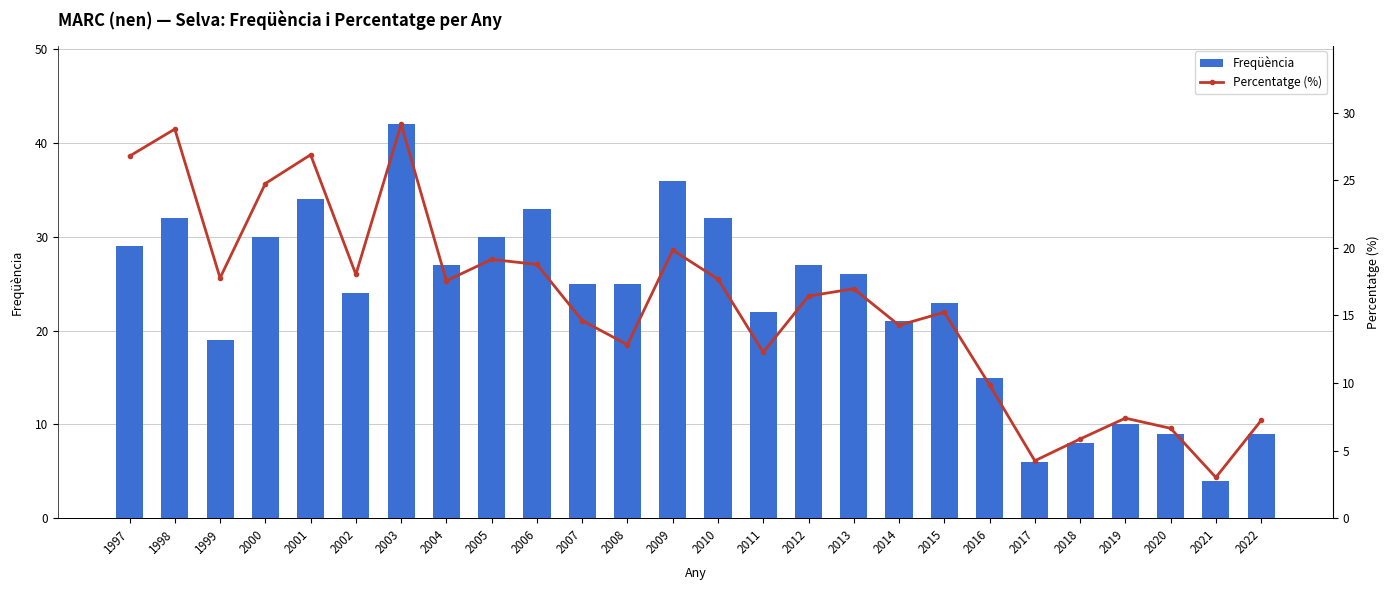

Is it true that Percentatge (%) equals 26.8 at 1997?

True